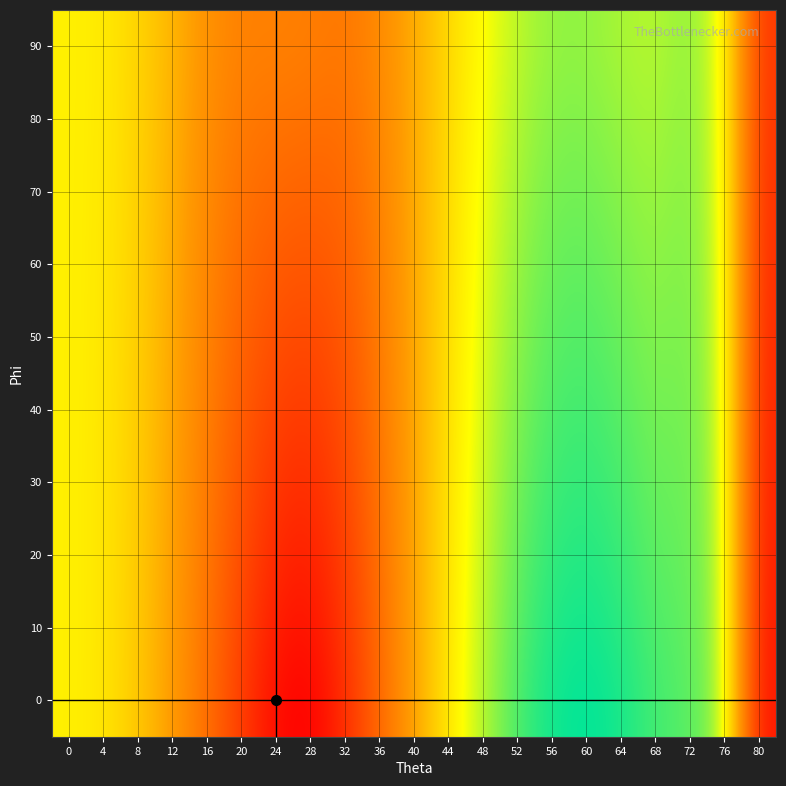

Reading left to right, list all the values displayed in this chart.

0: 0=50.4	4=48.9	8=44.7	12=38.4	16=30.3	20=20.9	24=11.6	28=9.5	32=18.4	36=29.3	40=39.8	44=49.4	48=57.0	52=62.6	56=65.8	60=66.7	64=65.3	68=62.7	72=61.8	76=57.6	80=13.3
10: 0=50.4	4=49.0	8=44.9	12=38.8	16=31.1	20=22.3	24=14.3	28=12.6	32=19.9	36=30.0	40=39.9	44=49.1	48=56.5	52=61.9	56=65.0	60=65.8	64=64.4	68=62.0	72=61.4	76=57.0	80=14.0
20: 0=50.4	4=49.0	8=45.1	12=39.2	16=31.8	20=23.7	24=16.9	28=15.2	32=21.3	36=30.6	40=40.0	44=48.9	48=55.9	52=61.2	56=64.1	60=64.8	64=63.5	68=61.2	72=61.1	76=56.5	80=14.8
30: 0=50.4	4=49.0	8=45.3	12=39.6	16=32.5	20=25.1	24=19.3	28=17.8	32=22.8	36=31.3	40=40.1	44=48.7	48=55.4	52=60.5	56=63.3	60=63.9	64=62.6	68=60.5	72=60.8	76=56.0	80=15.5
40: 0=50.4	4=49.1	8=45.5	12=40.0	16=33.2	20=26.5	24=21.7	28=20.4	32=24.2	36=32.0	40=40.2	44=48.4	48=54.9	52=59.8	56=62.5	60=63.0	64=61.7	68=59.8	72=60.5	76=55.5	80=16.2
50: 0=50.4	4=49.2	8=45.7	12=40.4	16=33.9	20=27.9	24=24.1	28=22.9	32=25.7	36=32.7	40=40.3	44=48.2	48=54.4	52=59.1	56=61.7	60=62.1	64=60.8	68=59.1	72=60.2	76=55.0	80=16.9
60: 0=50.4	4=49.3	8=45.9	12=40.8	16=34.6	20=29.3	24=26.5	28=25.5	32=27.2	36=33.4	40=40.4	44=47.9	48=53.9	52=58.4	56=60.9	60=61.2	64=59.9	68=58.4	72=59.9	76=54.5	80=17.6
70: 0=50.4	4=49.4	8=46.1	12=41.2	16=35.3	20=30.7	24=28.9	28=28.0	32=28.7	36=34.1	40=40.5	44=47.7	48=53.4	52=57.7	56=60.1	60=60.3	64=59.0	68=57.7	72=59.6	76=54.0	80=18.3
80: 0=50.4	4=49.5	8=46.3	12=41.6	16=36.0	20=32.1	24=31.3	28=30.6	32=30.2	36=34.8	40=40.6	44=47.4	48=52.9	52=57.0	56=59.3	60=59.4	64=58.1	68=57.0	72=59.3	76=53.5	80=19.0
90: 0=50.4	4=49.6	8=46.5	12=42.0	16=36.7	20=33.5	24=33.7	28=33.1	32=31.7	36=35.5	40=40.7	44=47.2	48=52.4	52=56.3	56=58.5	60=58.5	64=57.2	68=56.3	72=59.0	76=53.0	80=19.7